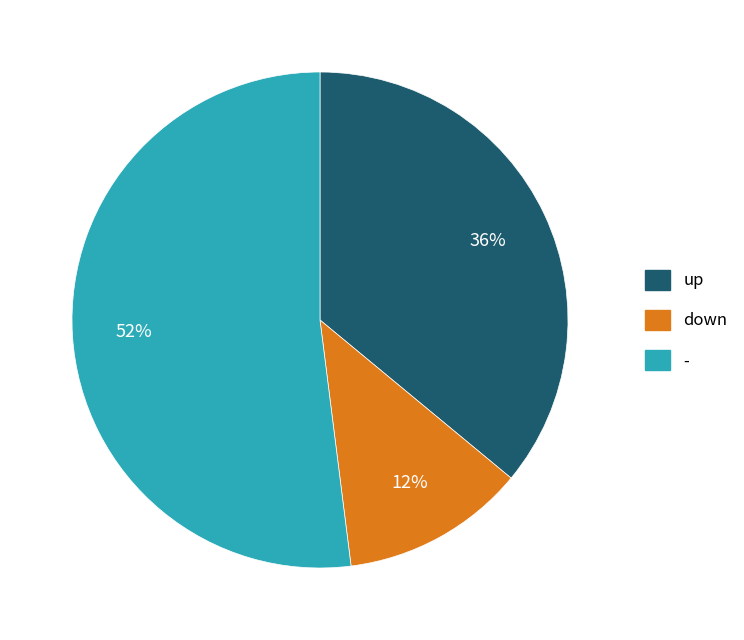

How many segments does this pie chart have?

3